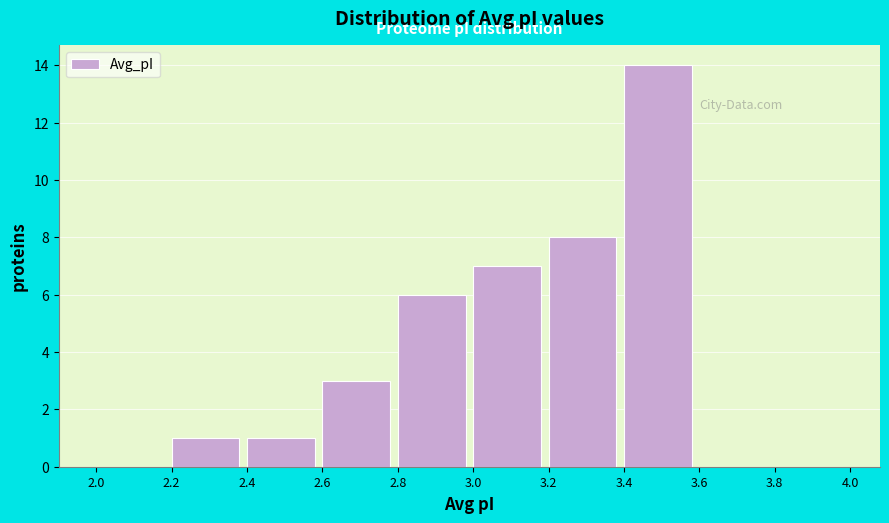

How tall is the bar that spans 3.0 to 3.2 on the x-axis? The values are not printed on the chart, so give them approximately, as read against the axis.

7